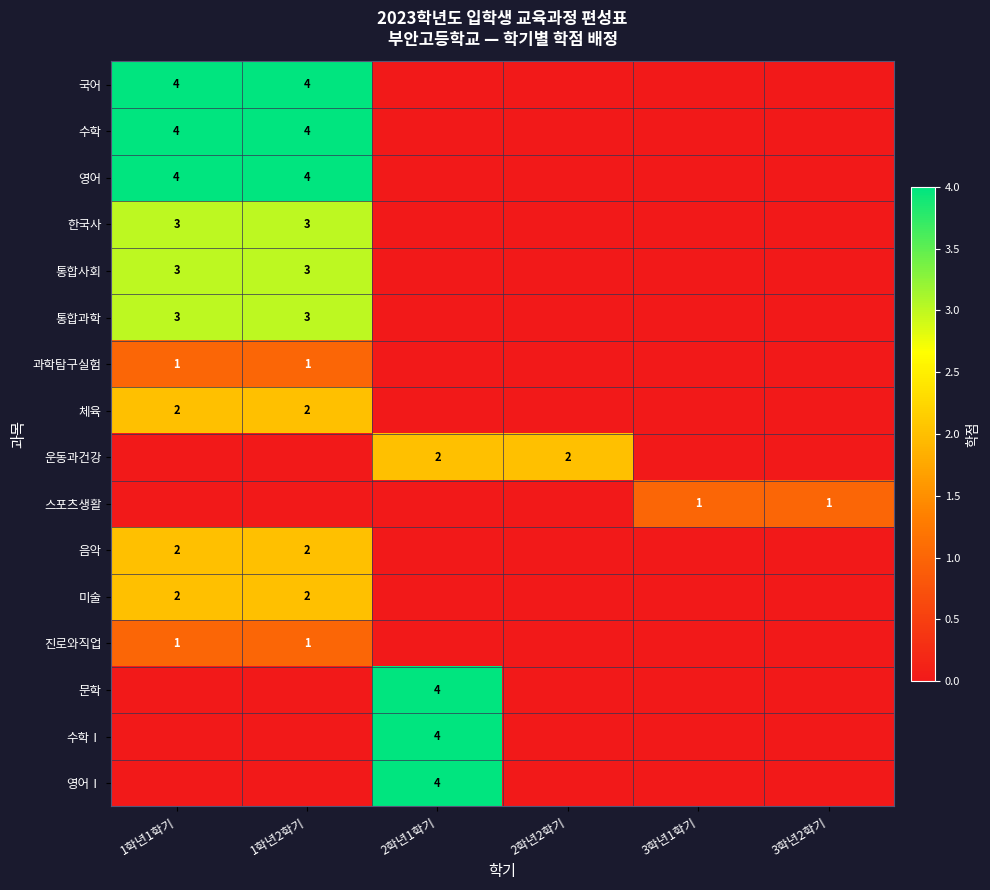

The value of 미술 at 1학년2학기 is 2. True or false?

True